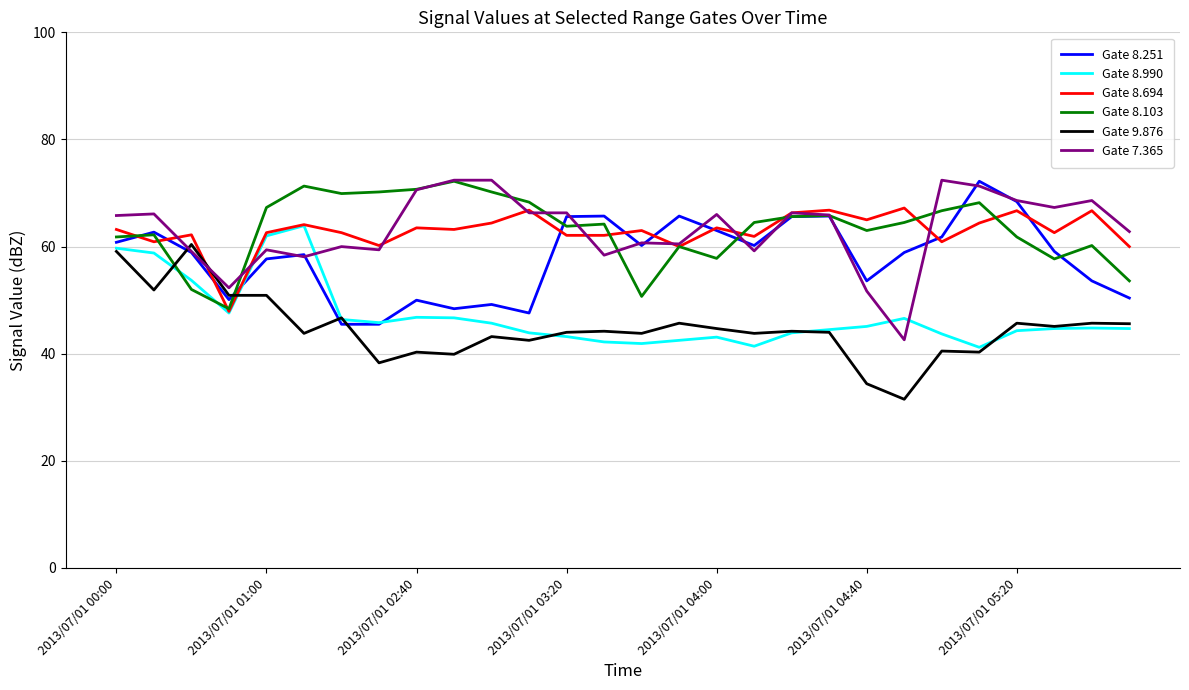

Which series ends up on top after the final intersection of Gate 9.876 and Gate 8.694?

Gate 8.694